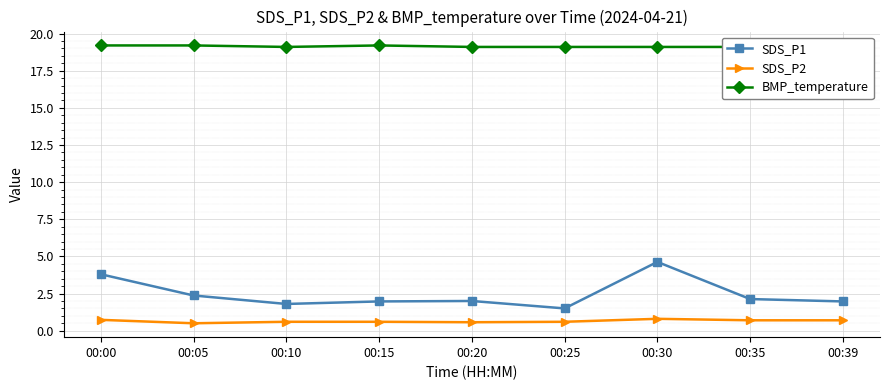

How many BMP_temperature values are between 19 and 20?

9